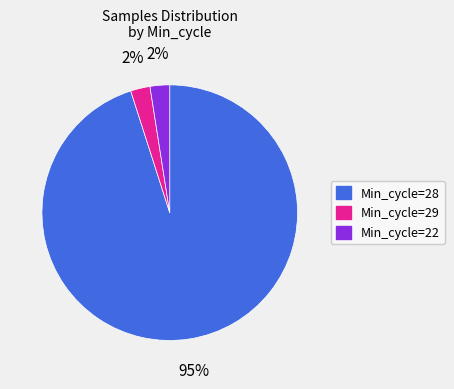

To the nearest percent, what is the combined percentage of Min_cycle=29 and Min_cycle=28?

98%